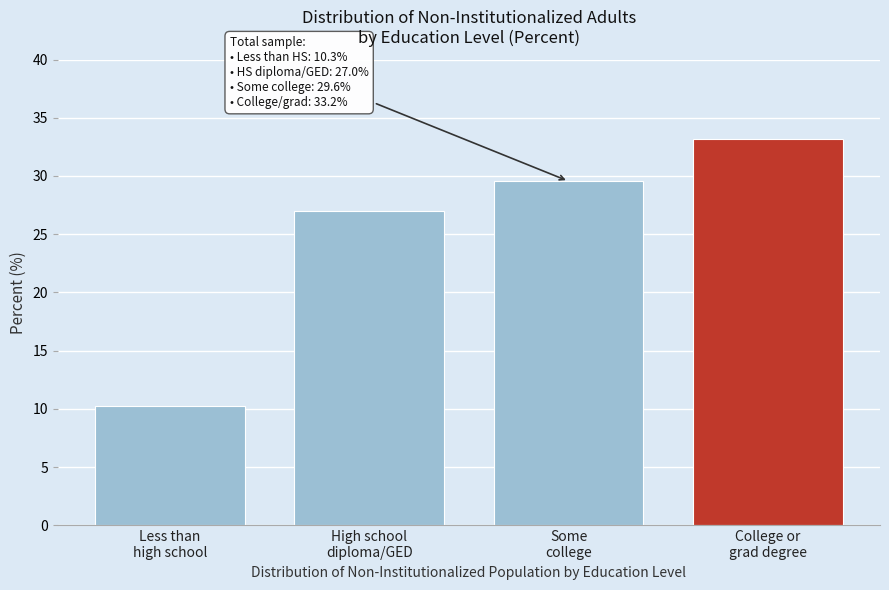

Reading left to right, extract all data points from this chart.

10.3	27.0	29.6	33.2